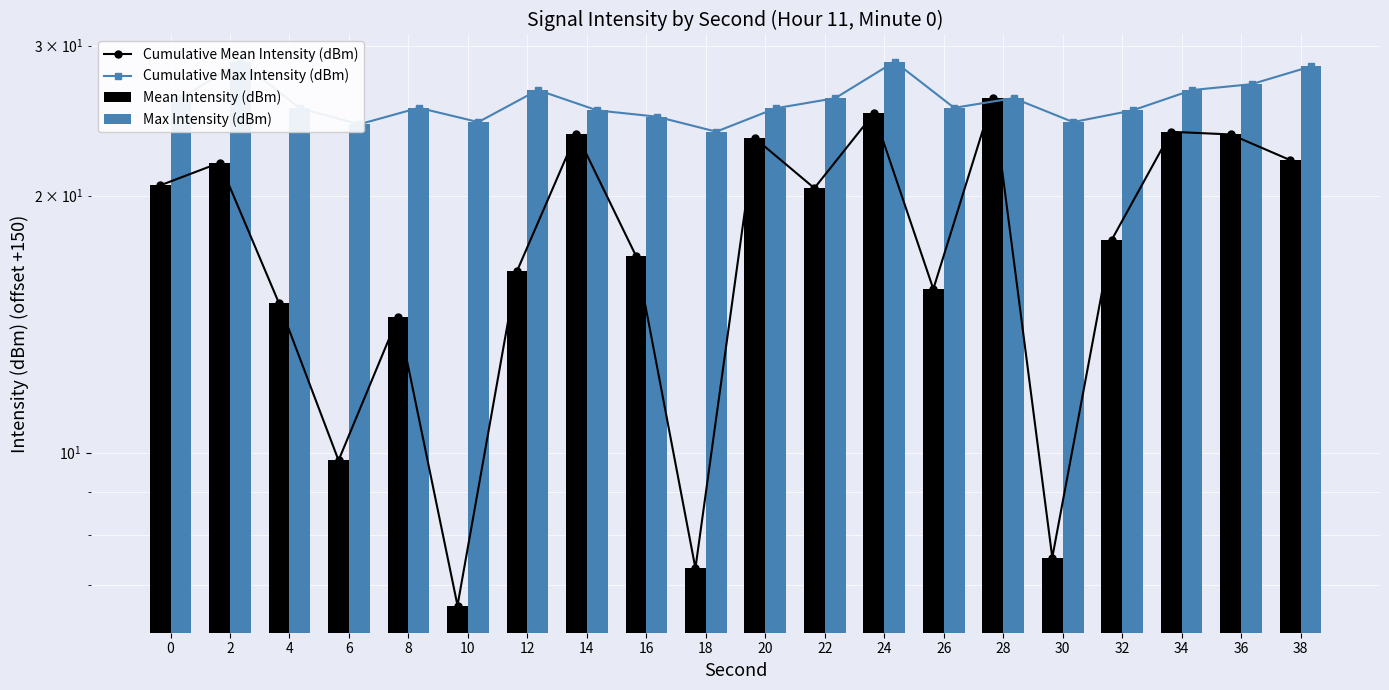

Are the bars horizontal?

No